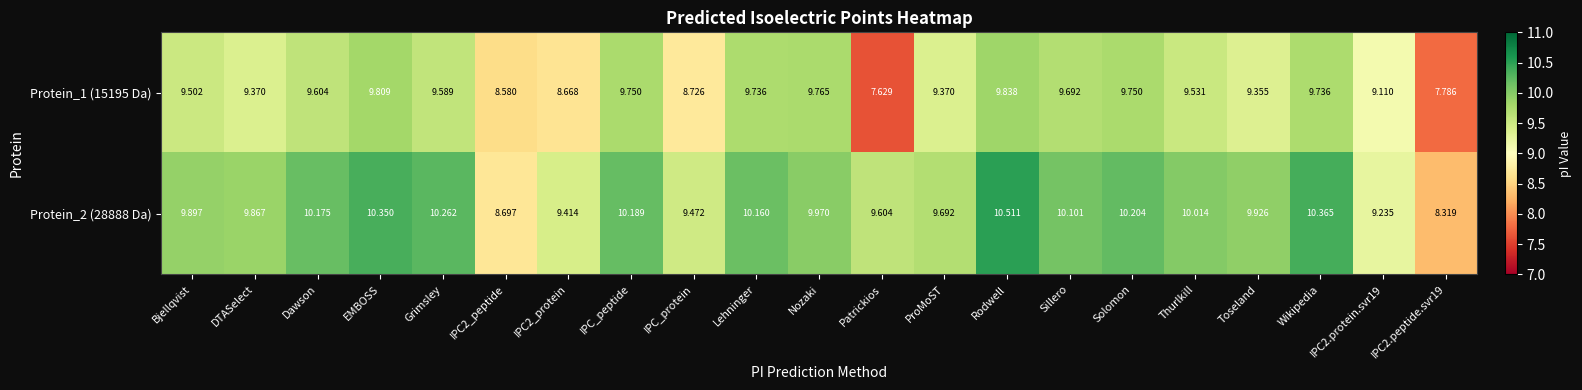

At which category is the sum across all series the highest?

Rodwell